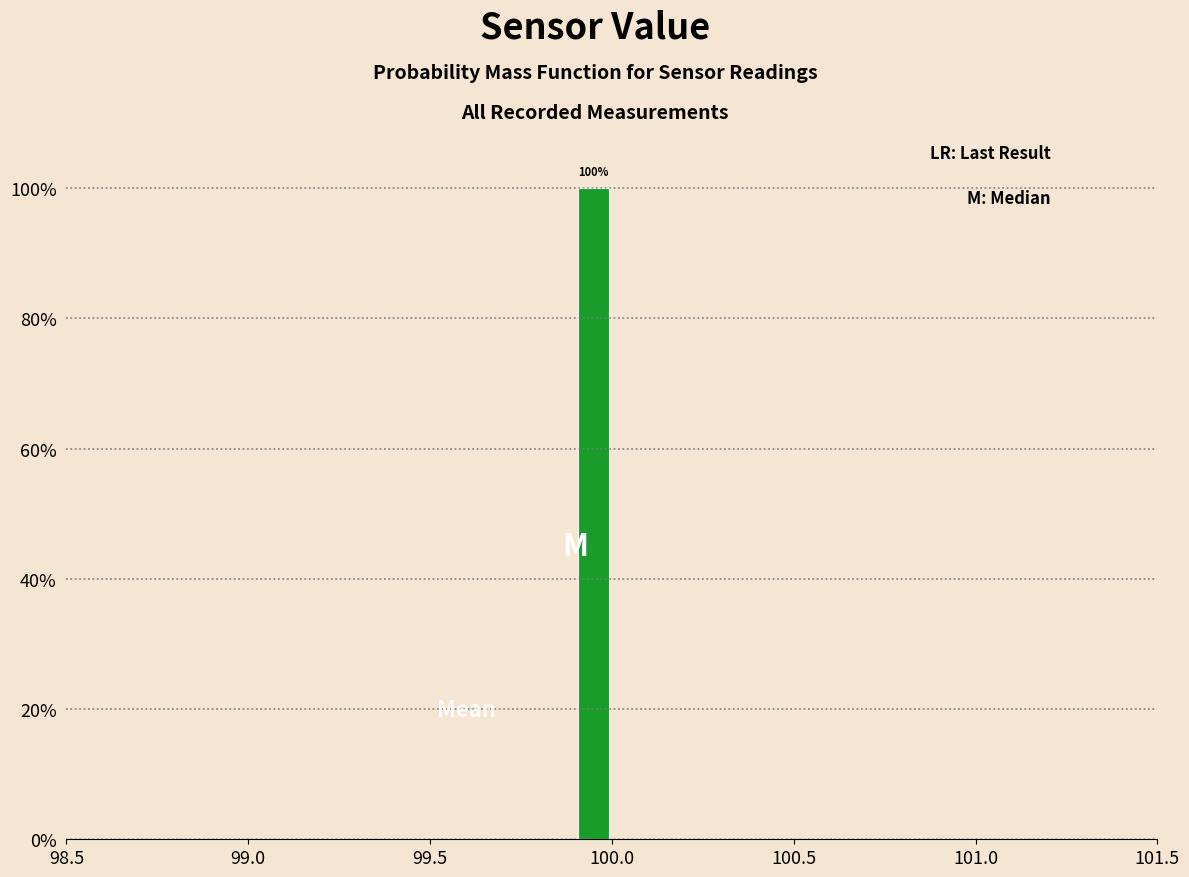

Around what value on the x-axis is the tallest bar? Give the approximate position of its centre, as read against the axis.

99.95